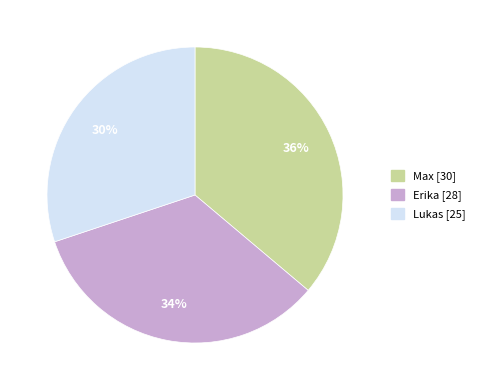

To the nearest percent, what is the difference between the largest and smallest slice percentages?

6%